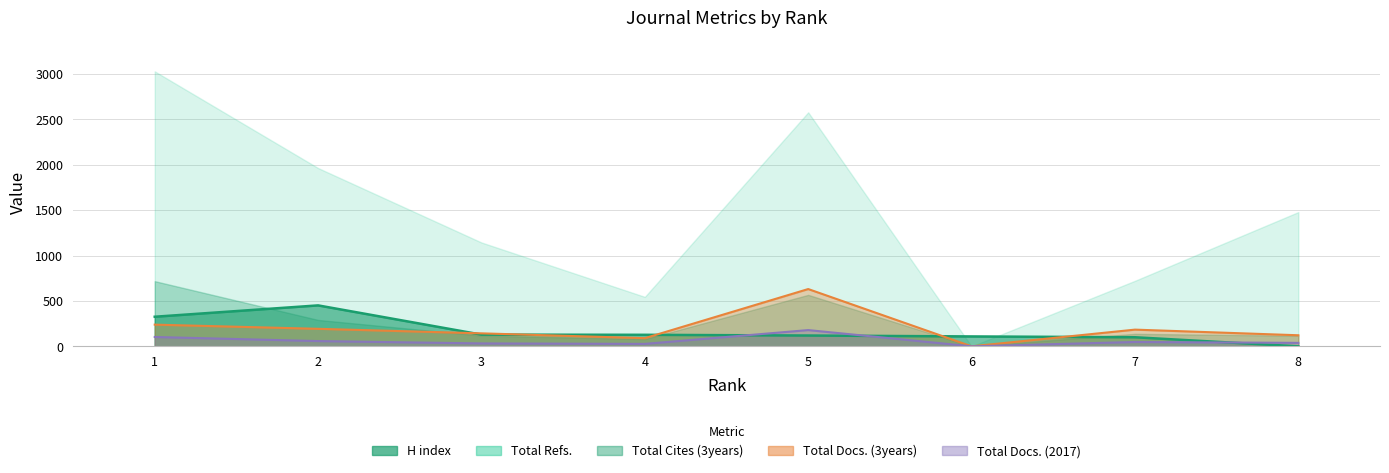

What is the average value of the Total Docs. (2017) series?

61